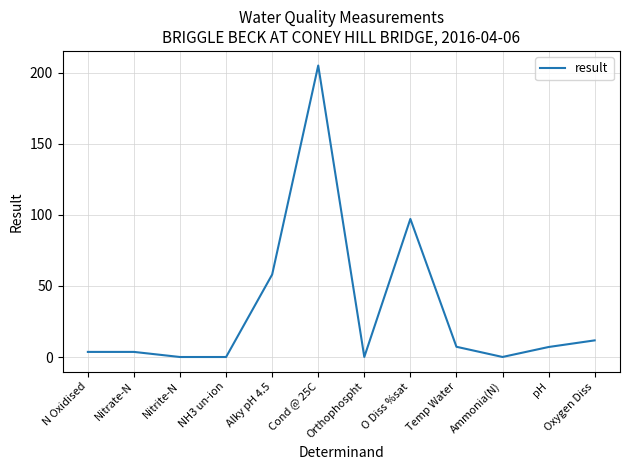

What is the greatest value displayed?

205.0